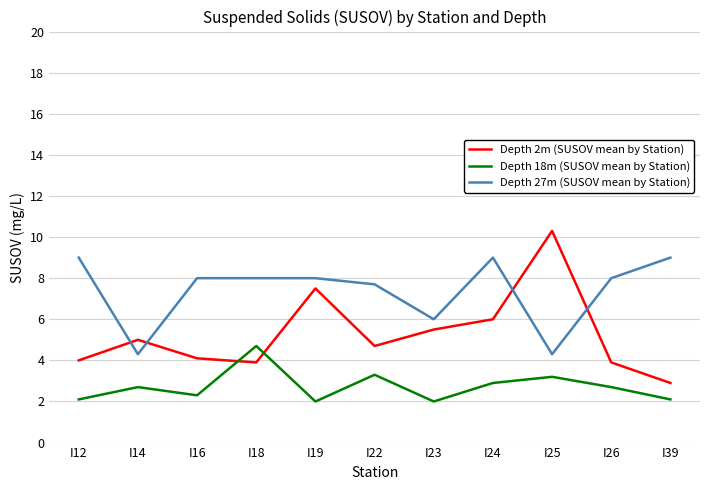

List the series in order of their peak value, lowest first.

Depth 18m (SUSOV mean by Station), Depth 27m (SUSOV mean by Station), Depth 2m (SUSOV mean by Station)